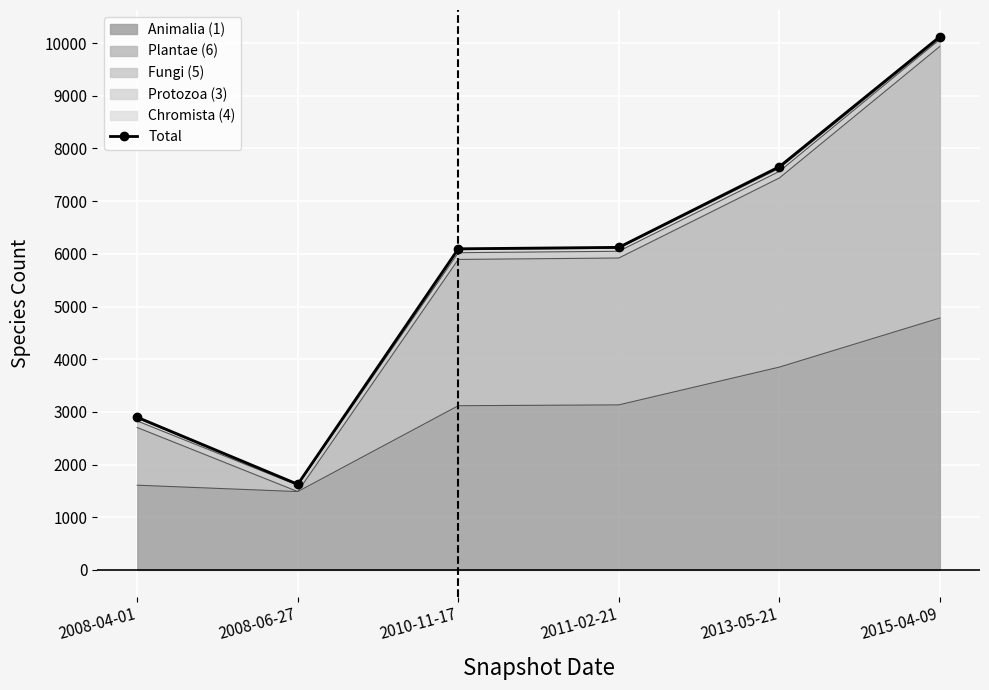

What is the smallest value displayed?

1626